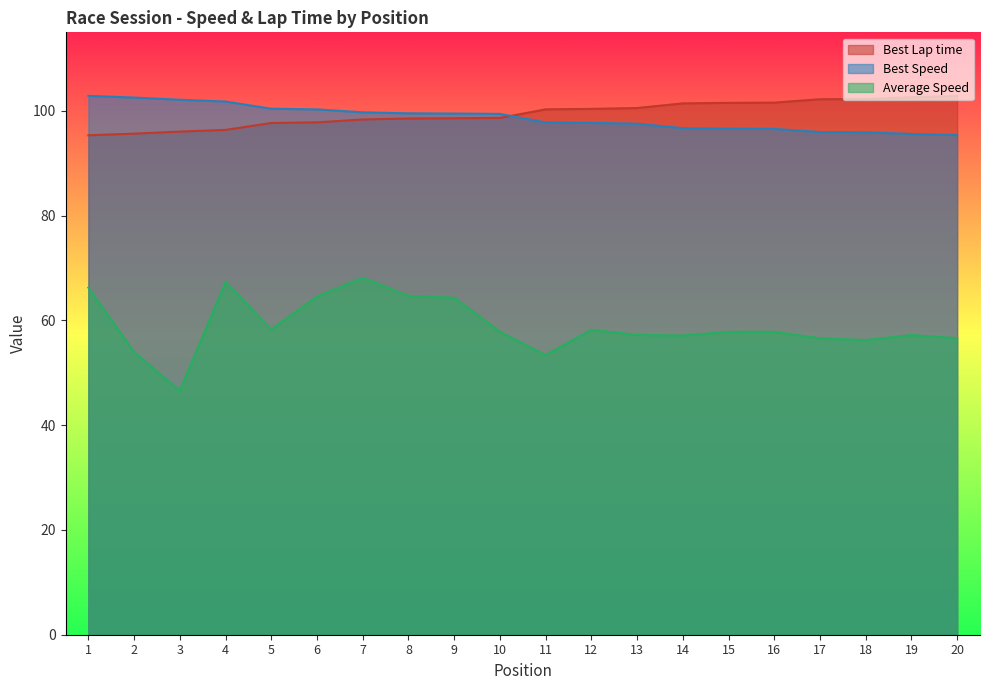

True or false: Average Speed and Best Lap time cross at least once.

False